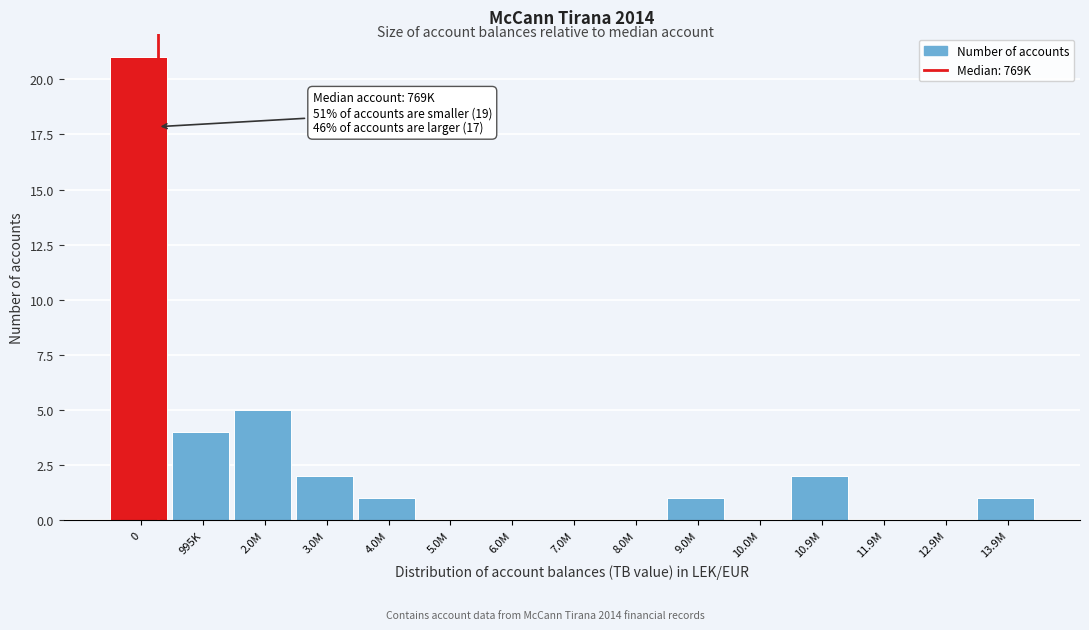

Reading left to right, what are all the values shown in this chart?

0=21	995K=4	2.0M=5	3.0M=2	4.0M=1	5.0M=0	6.0M=0	7.0M=0	8.0M=0	9.0M=1	10.0M=0	10.9M=2	11.9M=0	12.9M=0	13.9M=1